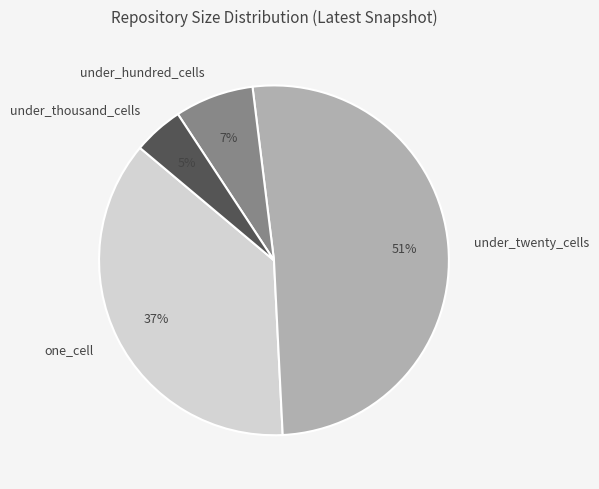

Rank the categories by value from highest to lowest.

under_twenty_cells, one_cell, under_hundred_cells, under_thousand_cells